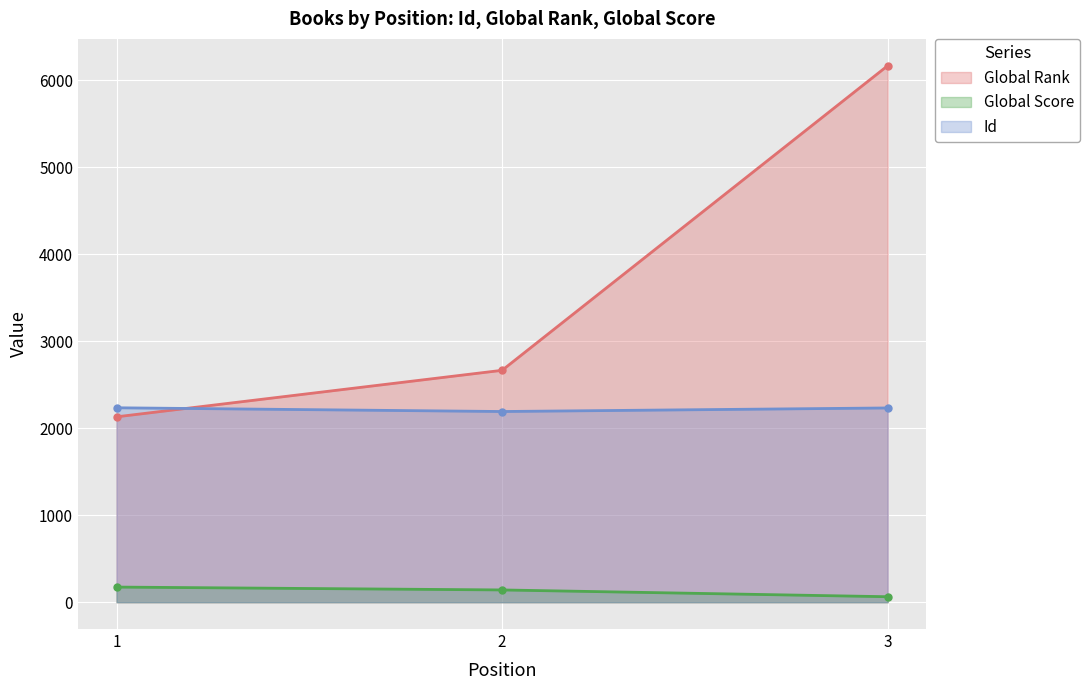

How many data points in Global Score are above 141?

1